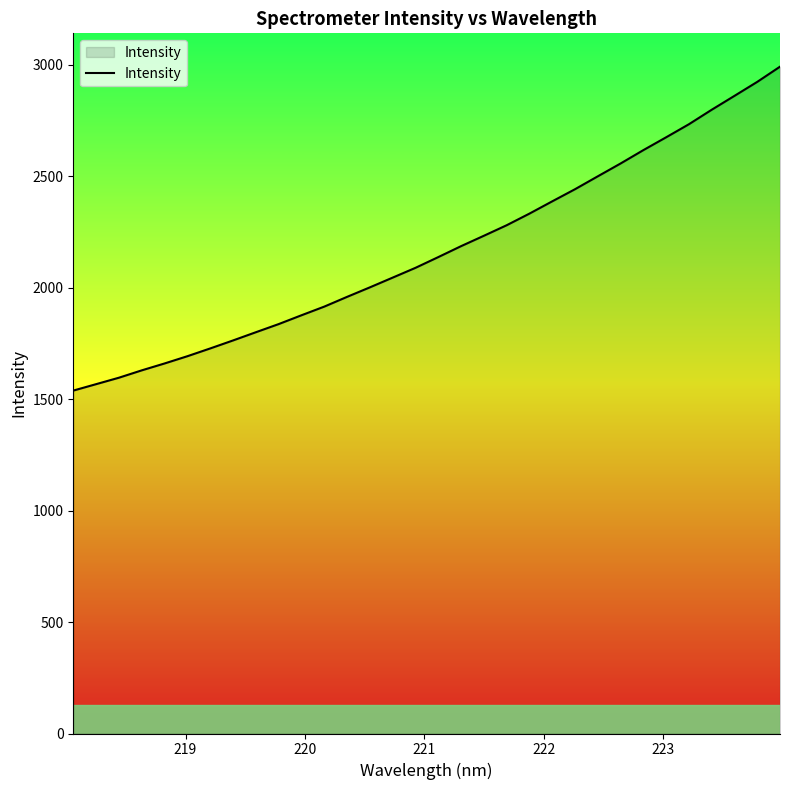

Reading right to left, list all the values displayed in this chart.

2991.4	2923.2	2860.5	2798.2	2733.2	2674.7	2617.1	2557.1	2499.6	2441.7	2387.3	2332.3	2280.1	2232.8	2186.3	2137.2	2089.0	2045.2	2001.4	1958.8	1915.0	1876.2	1836.6	1800.1	1763.3	1727.4	1692.5	1660.0	1629.1	1596.1	1567.2	1538.3